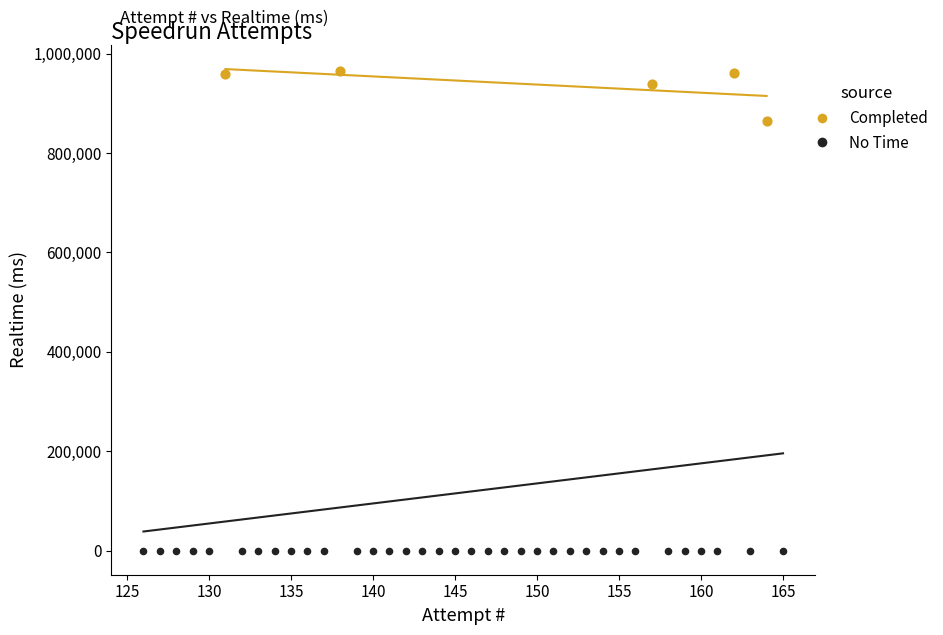

Which series reaches the maximum Y coordinate?

Completed